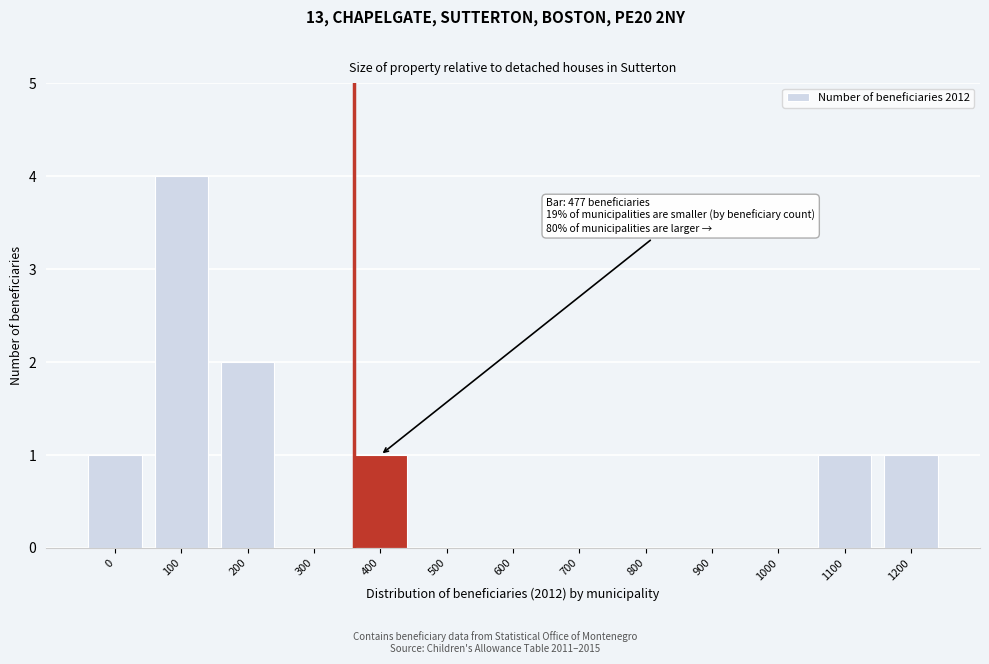

Reading left to right, transcribe all the data shown in this chart.

0=1	100=4	200=2	300=0	400=1	500=0	600=0	700=0	800=0	900=0	1000=0	1100=1	1200=1